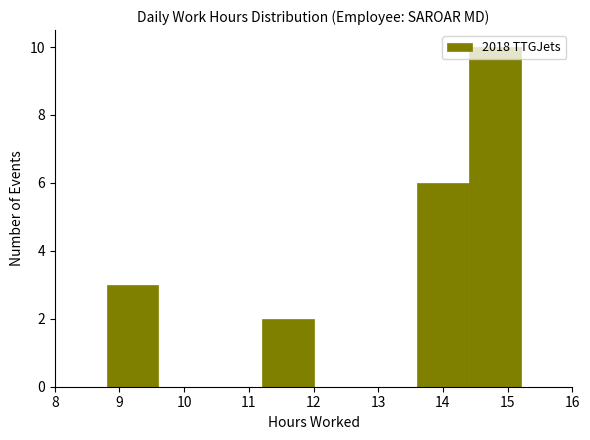

Reading left to right, transcribe this chart: for each bar, give the range it covers on the x-axis and its height. The values are not printed on the chart, so give them approximately, as read against the axis.

8.0 to 8.8: 0
8.8 to 9.6: 3
9.6 to 10.4: 0
10.4 to 11.2: 0
11.2 to 12.0: 2
12.0 to 12.8: 0
12.8 to 13.6: 0
13.6 to 14.4: 6
14.4 to 15.2: 10
15.2 to 16.0: 0